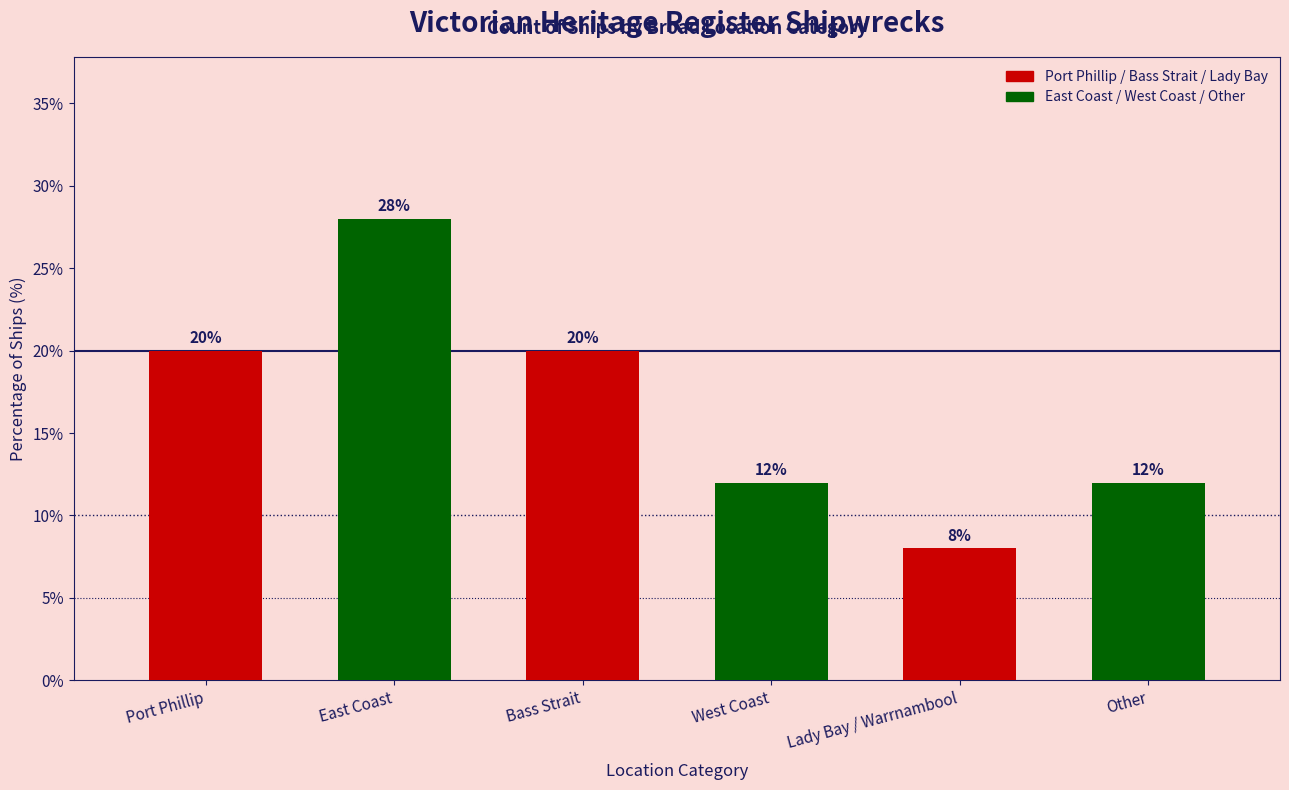

What is the sum of the values at West Coast and Port Phillip?

32.0